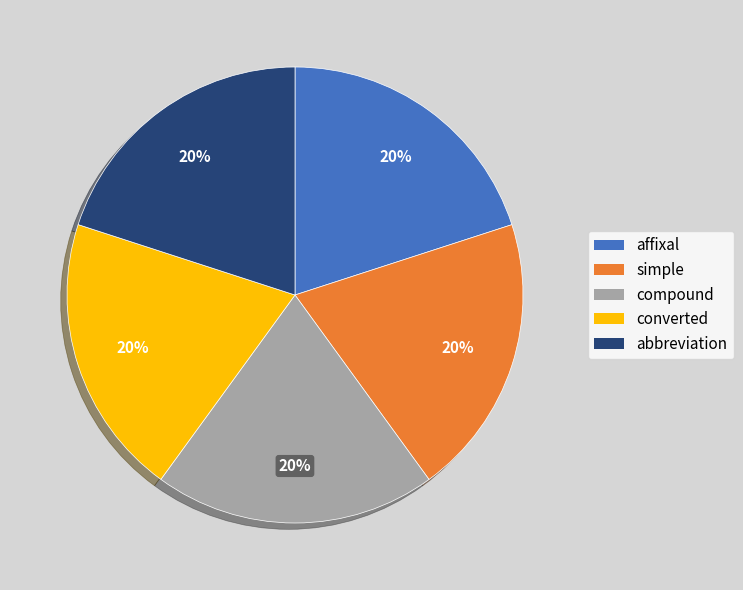

What is the ratio of the value at compound to the value at abbreviation?

1.0